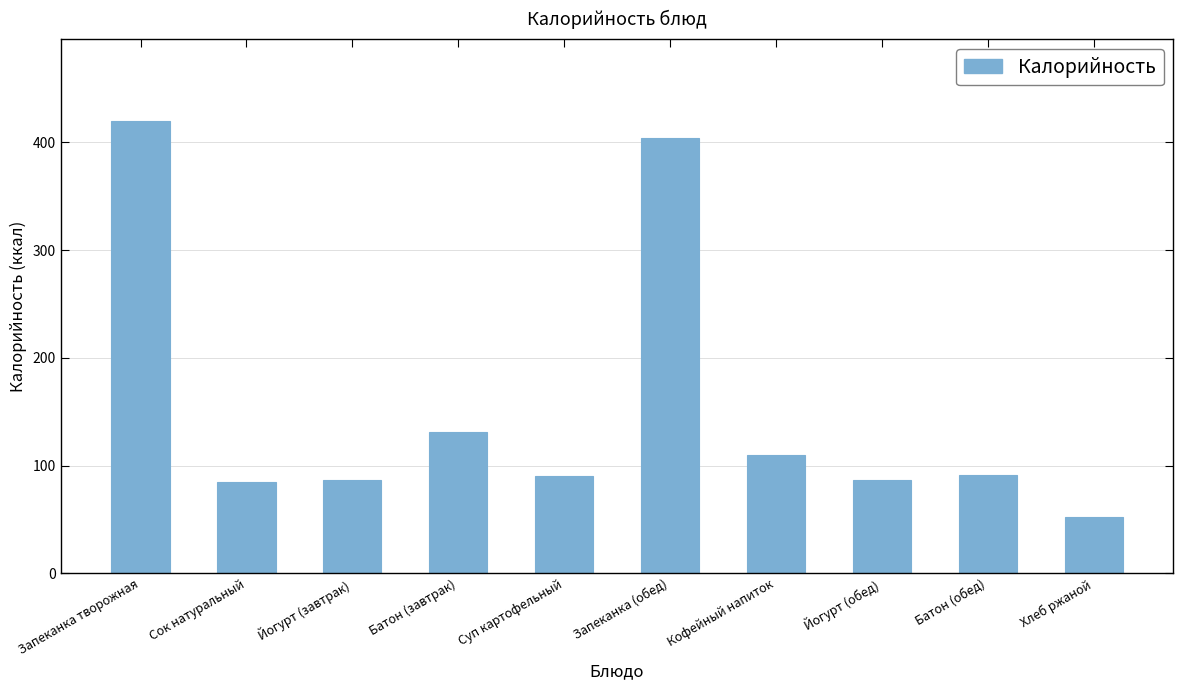

At which category does the chart reach its minimum across all series?

Хлеб ржаной